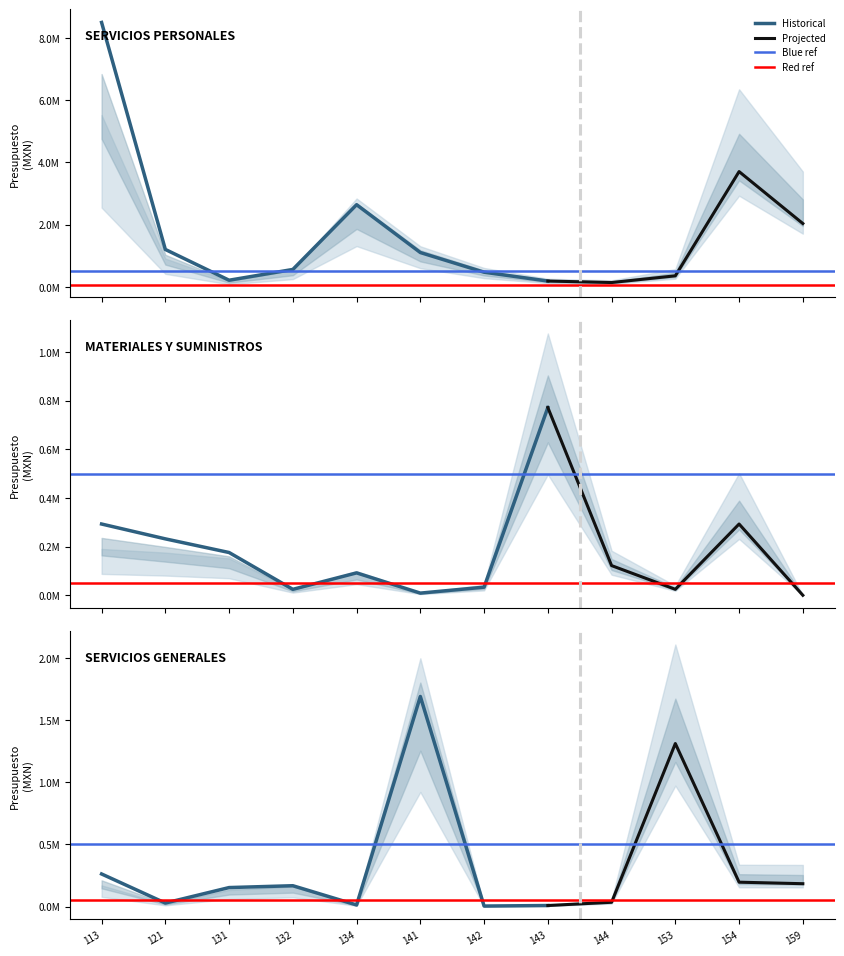

In SERVICIOS GENERALES, how many points are lower than both neighbors (excluding endpoints)?

3